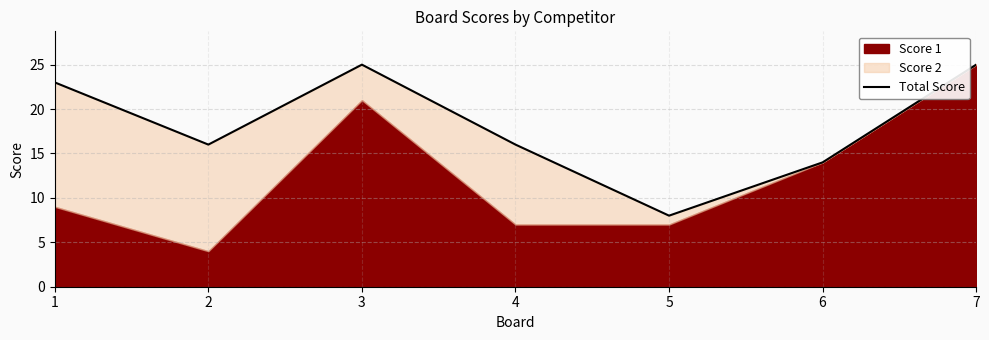

At which label does the data first exceed 16?

1